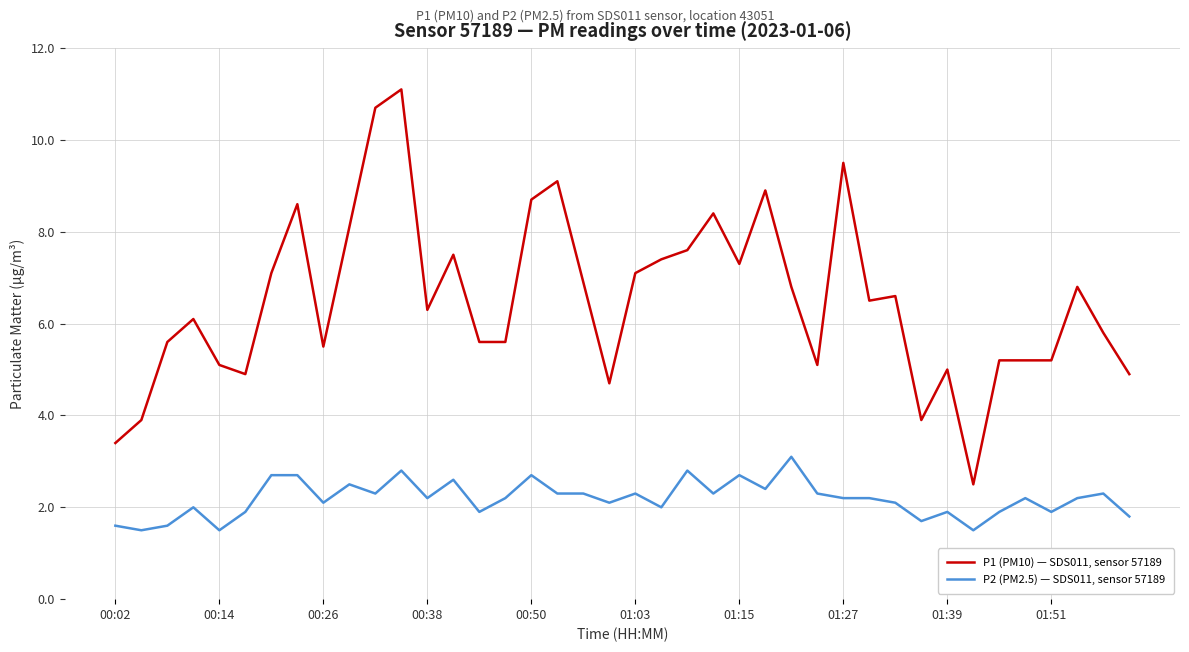

What is the difference between the maximum and minimum values in the P2 (PM2.5) — SDS011, sensor 57189 series?

1.6